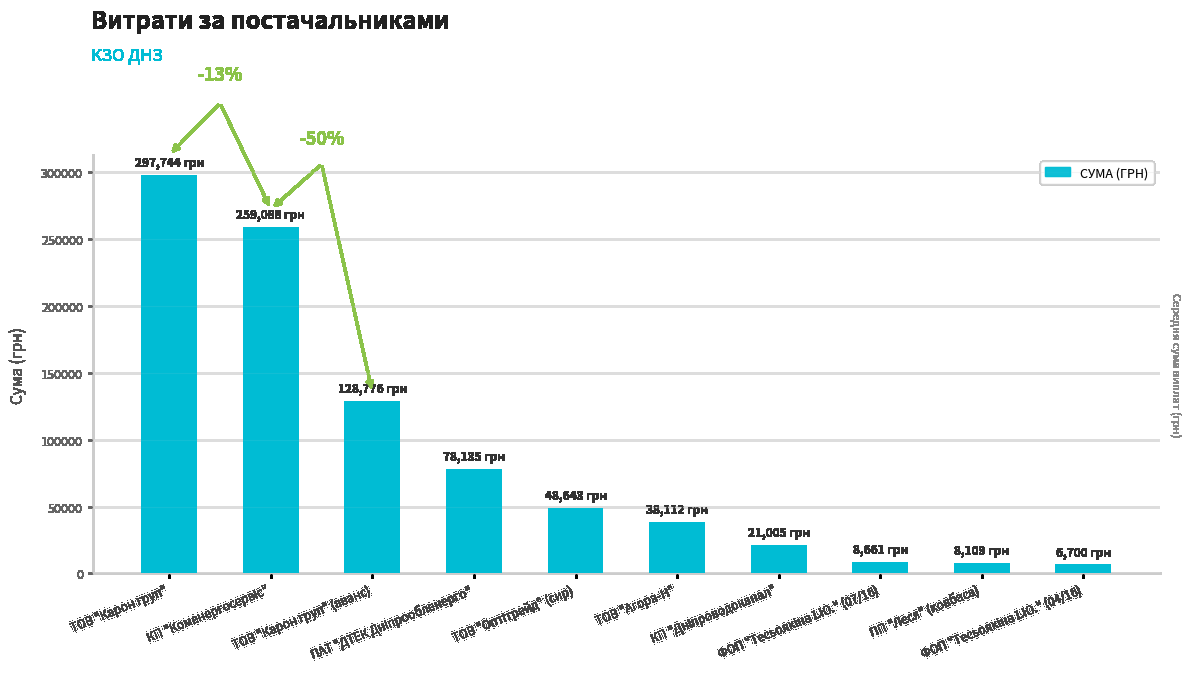

Which label corresponds to the largest value in the chart?

ТОВ "Карон груп"